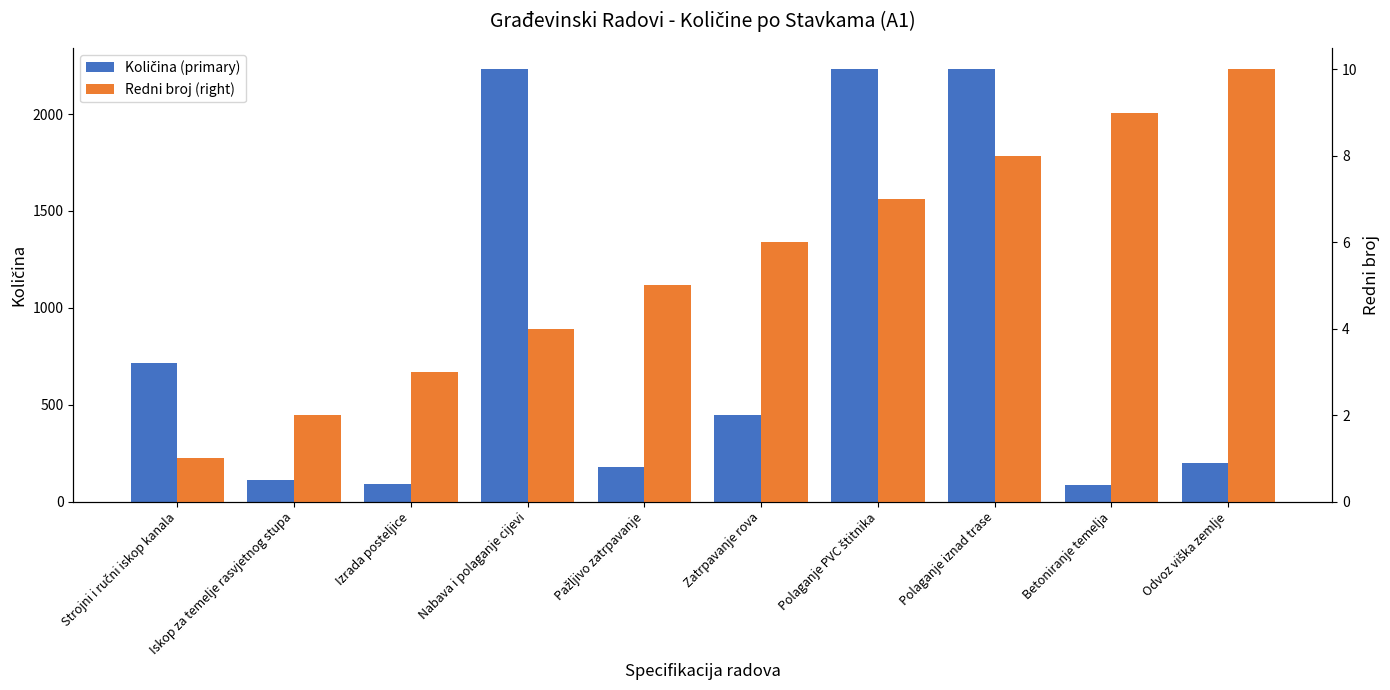

Which series has the widest spread of values?

Količina (primary)